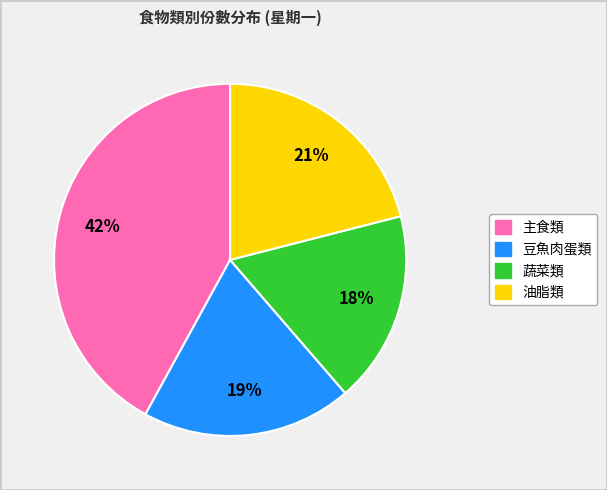

To the nearest percent, what is the difference between the largest and smallest slice percentages?

24%